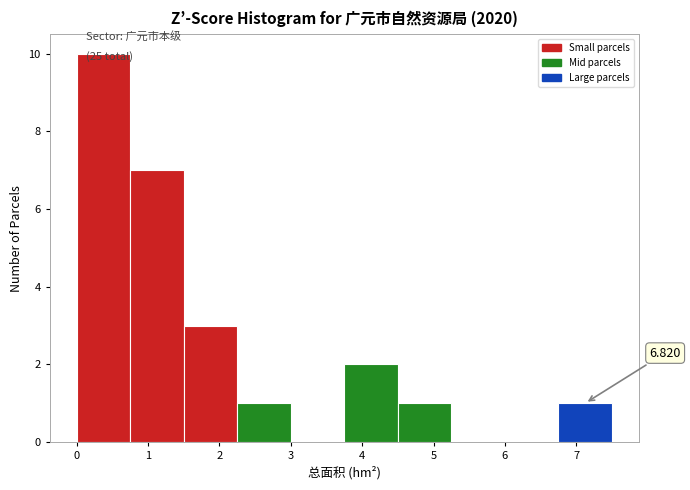

Which range on the x-axis has the tallest bar?

0.00 to 0.75